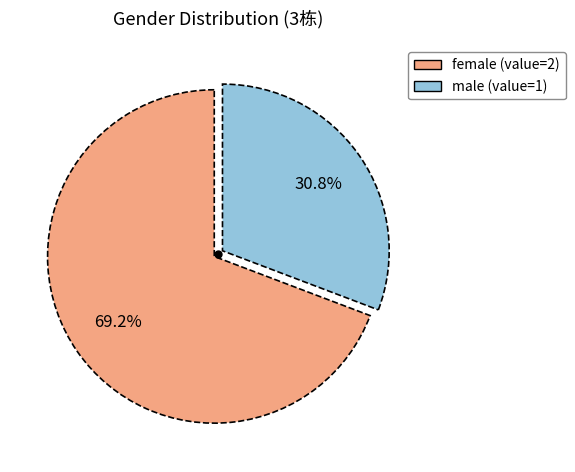

Is there a majority slice in this chart?

Yes